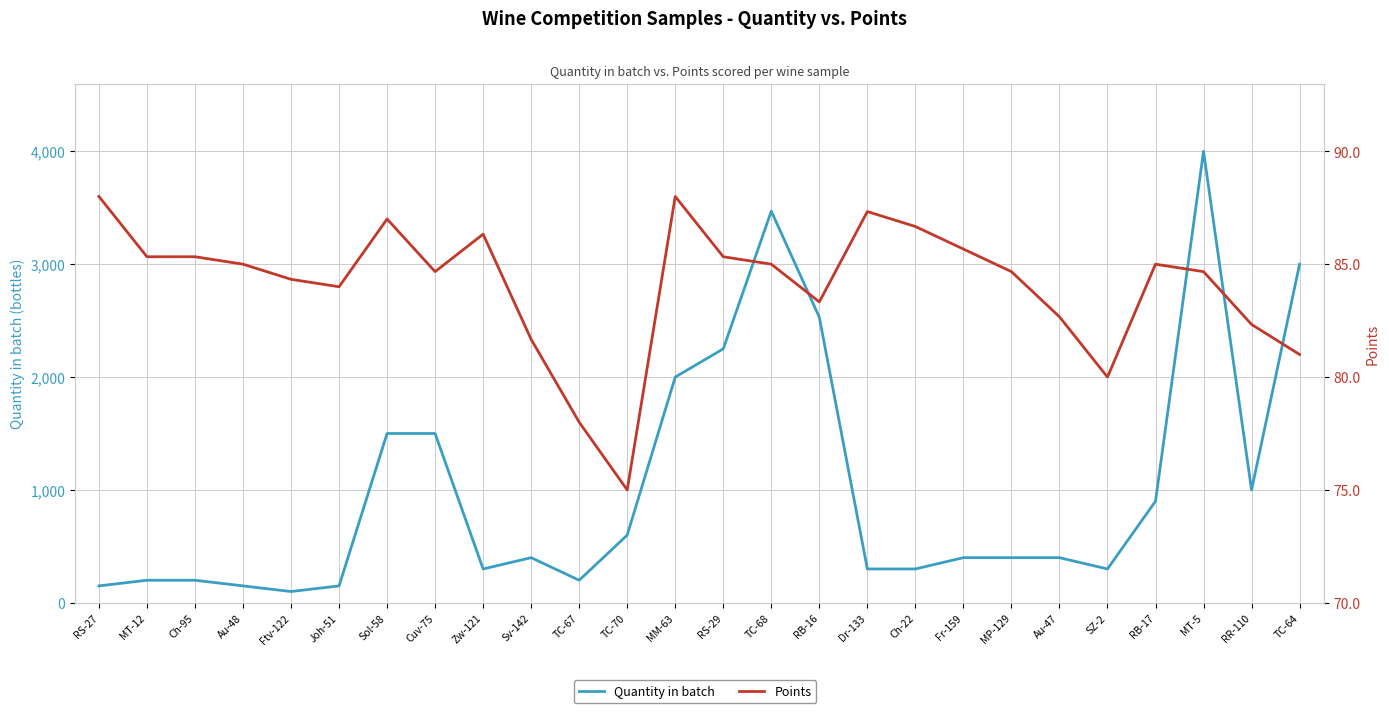

The Quantity in batch series shows 150.0 at RS-27. True or false?

True